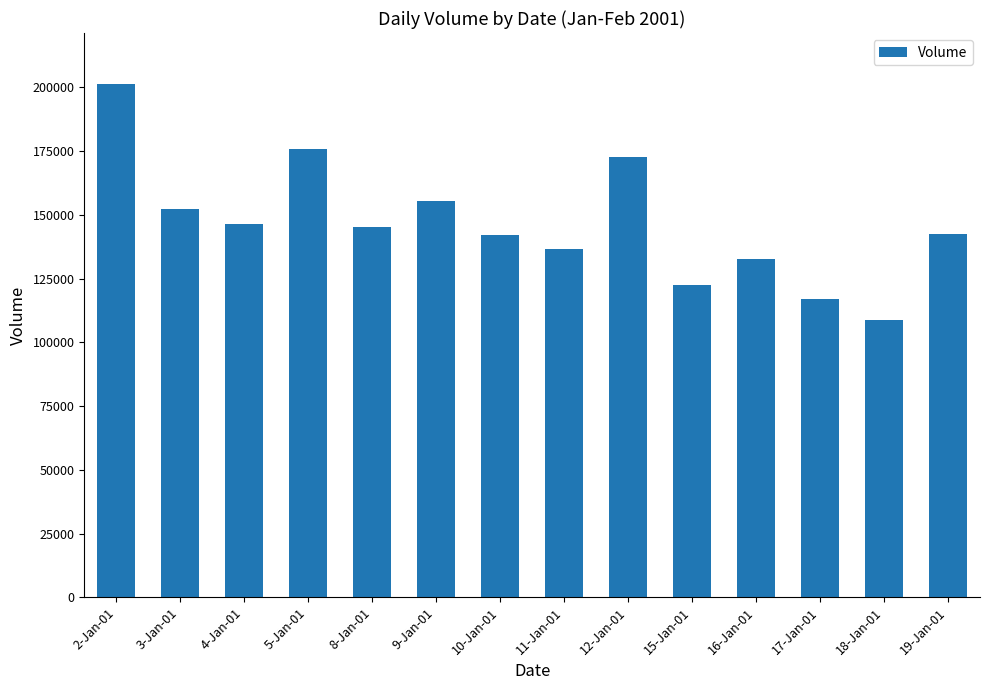

What is the sum of the values at 19-Jan-01 and 2-Jan-01?

343831